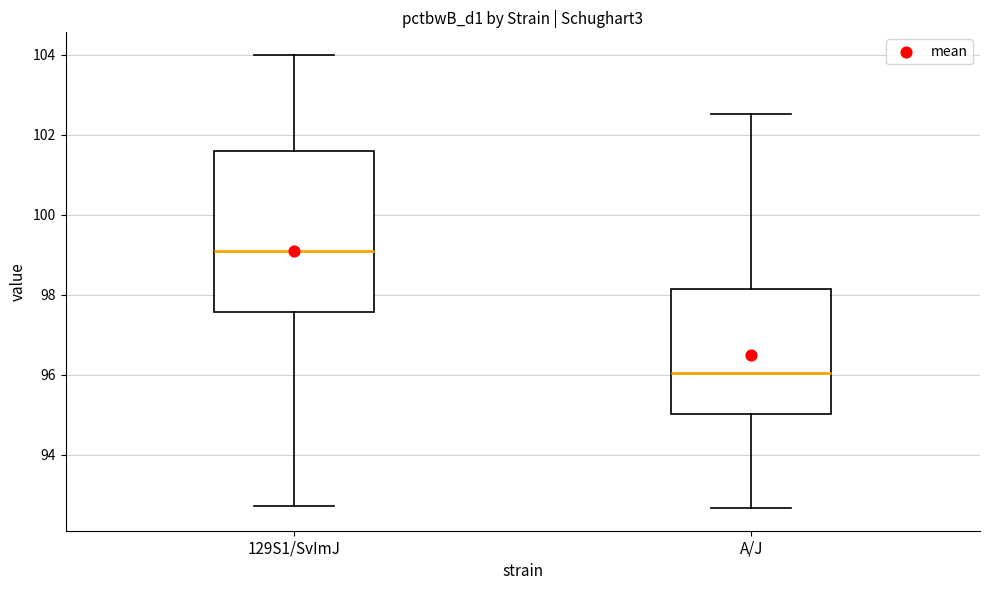

Reading left to right, read every box against the y-axis: the position of its median line, the range the box covers, and the ends of its whiskers. The values are not printed on the chart, so give them approximately, as read against the axis.

129S1/SvImJ: median 99.0, box 97.6 to 101.6, whiskers 92.8 to 104.0
A/J: median 96.0, box 95.0 to 98.2, whiskers 92.6 to 102.6